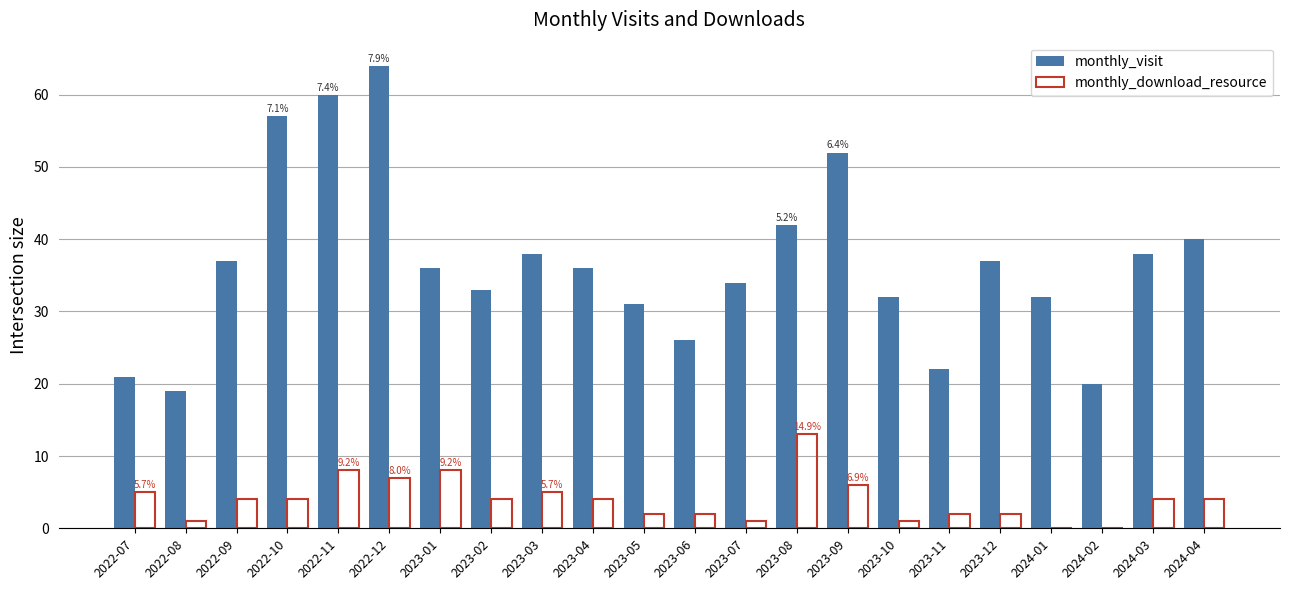

Which series changed the most between 2022-07 and 2023-02?

monthly_visit